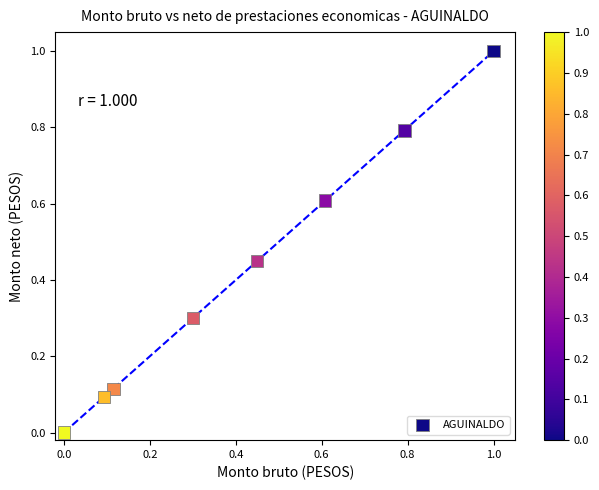

What is the range of Y values (max minus min)?

1.0